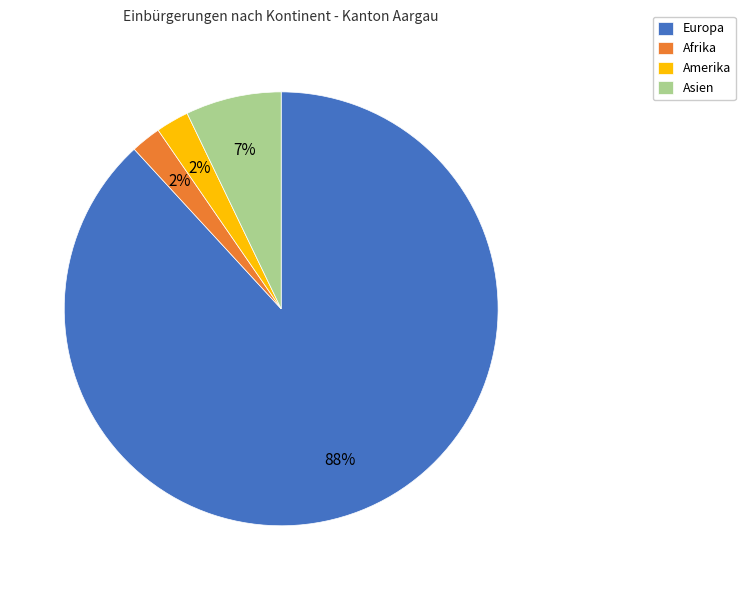

Between Asien and Europa, which is larger?

Europa